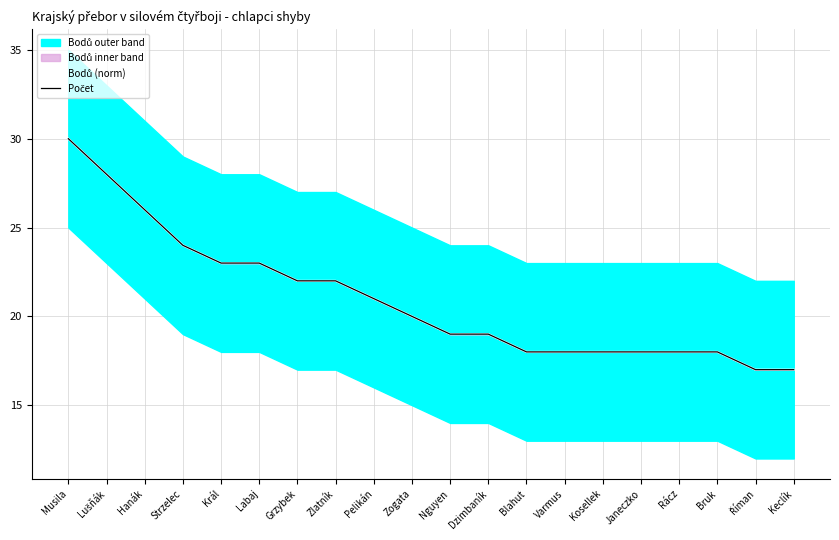

True or false: Bodů (norm) and Počet intersect in this chart.

False